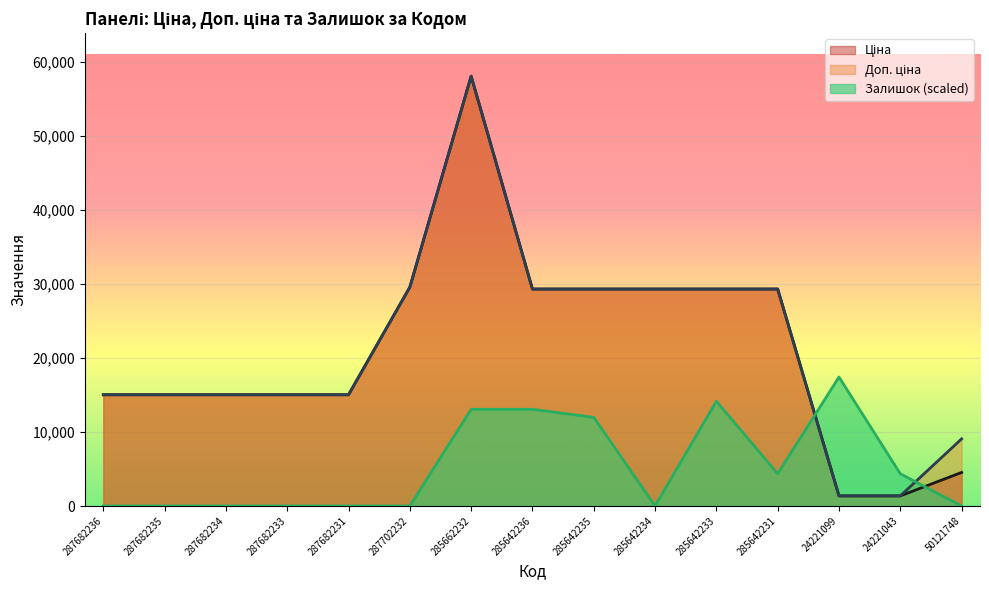

How many positive values does the Залишок series have?

7